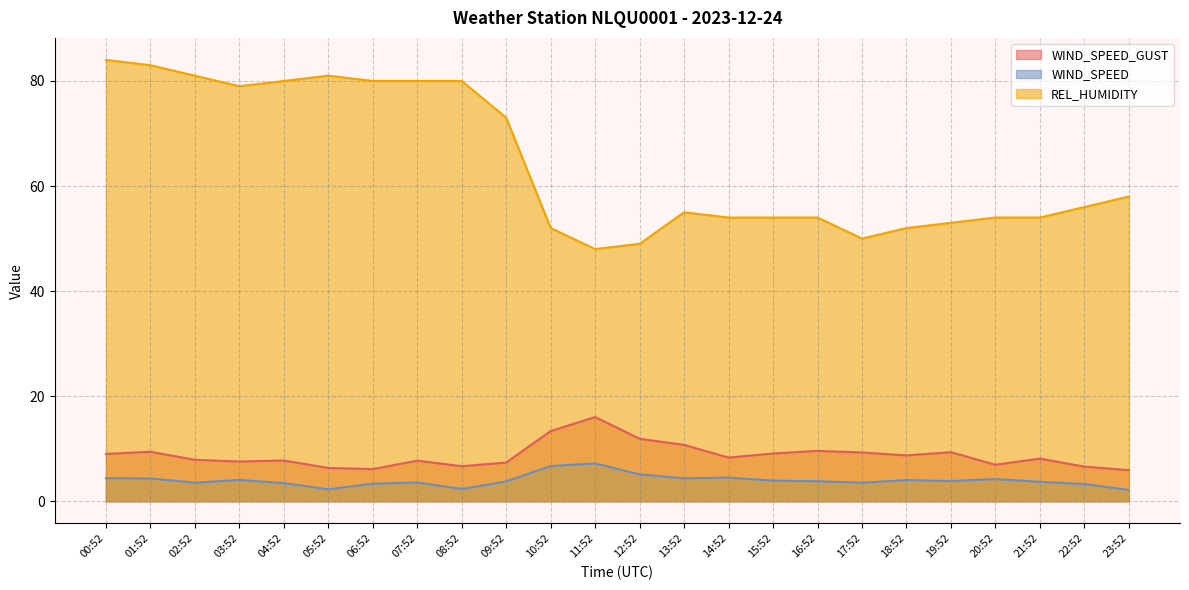

At which category does WIND_SPEED reach its first local peak?

03:52